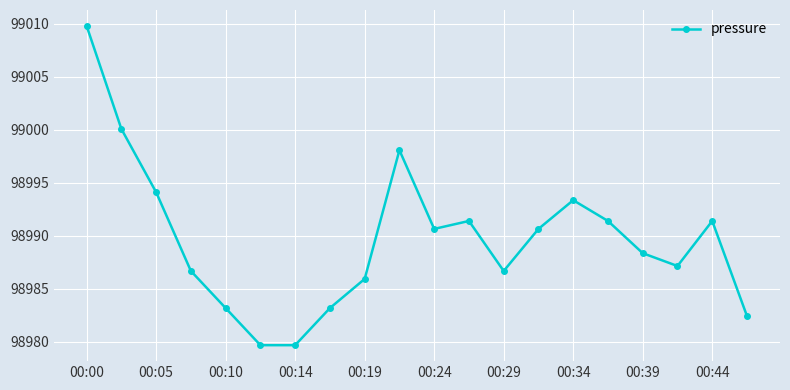

What is the average value?

98989.7